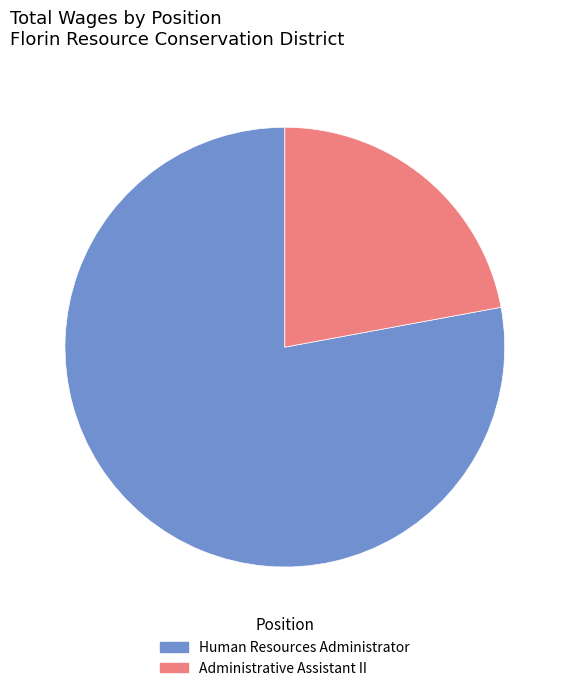

How many segments does this pie chart have?

2